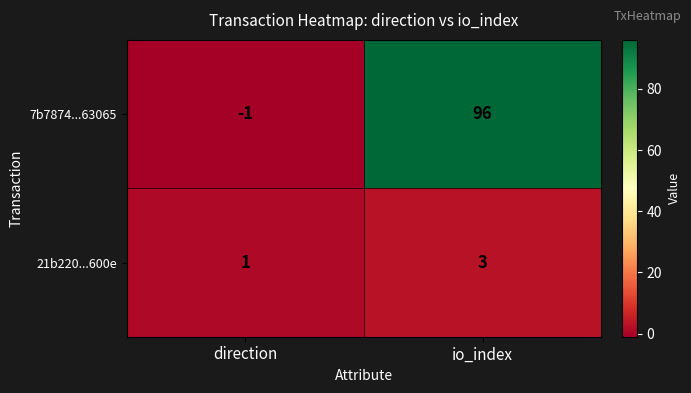

Reading right to left, transcribe all the data shown in this chart.

7b7874...63065: io_index=96	direction=-1
21b220...600e: io_index=3	direction=1